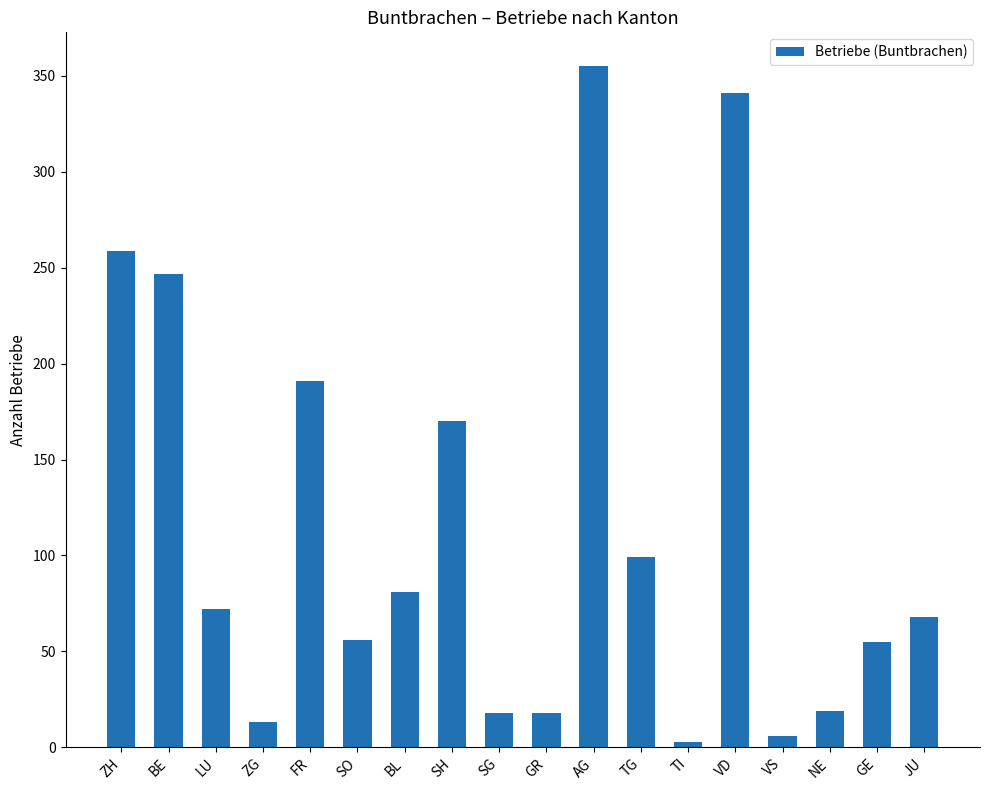

Which has a higher value, BL or FR?

FR